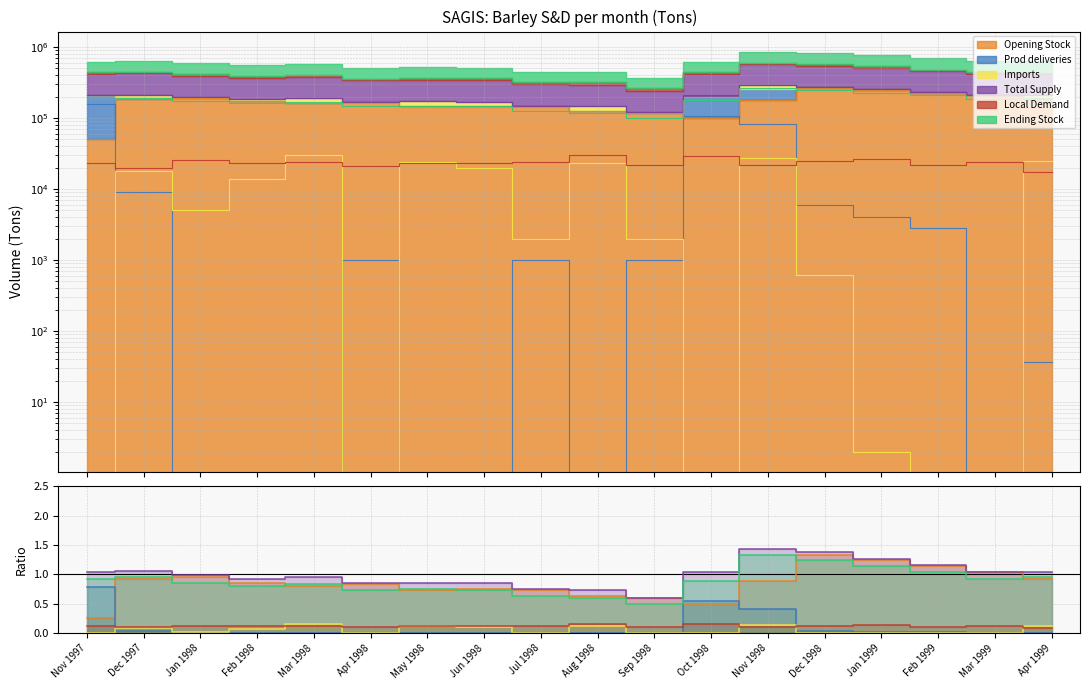

Is it true that Imports equals -0.1 at Feb 1999?

False